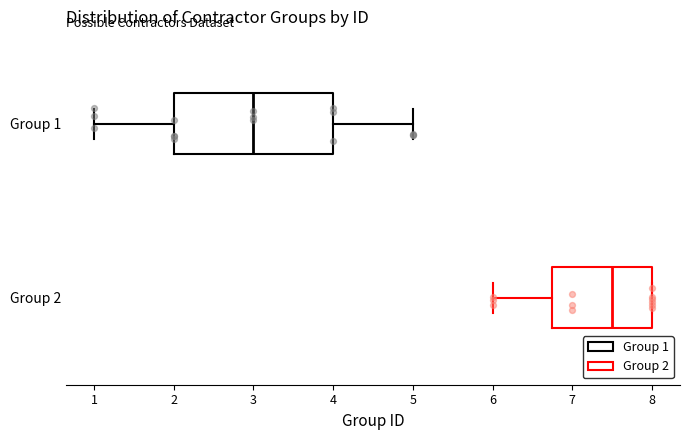

Which box's median line is the furthest to the left?

Group 1